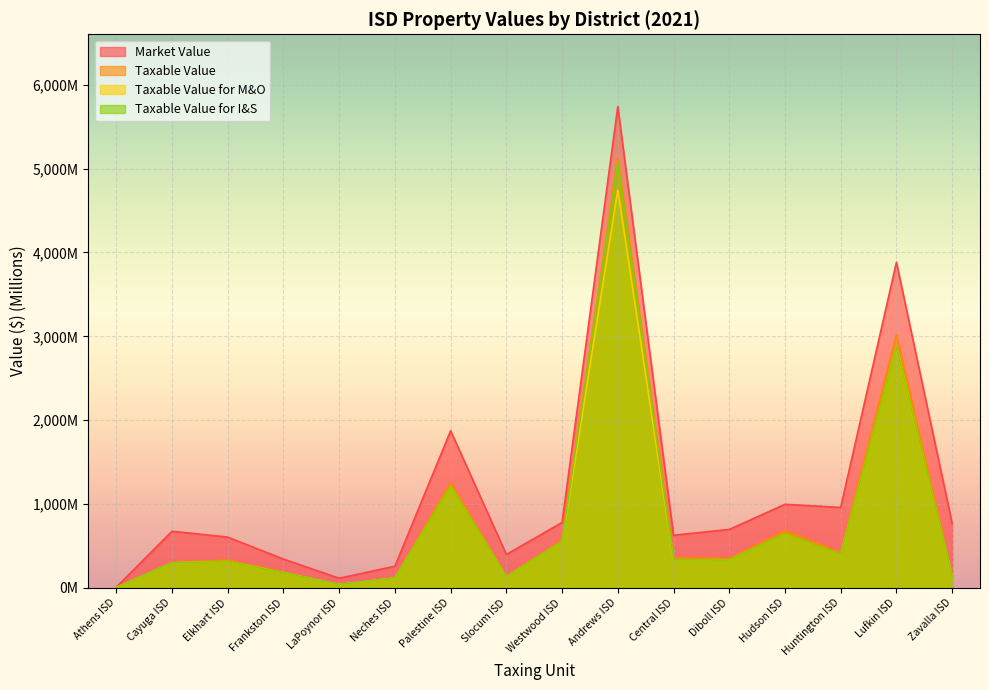

What is the difference between the Taxable Value values at LaPoynor ISD and Central ISD?

319.7